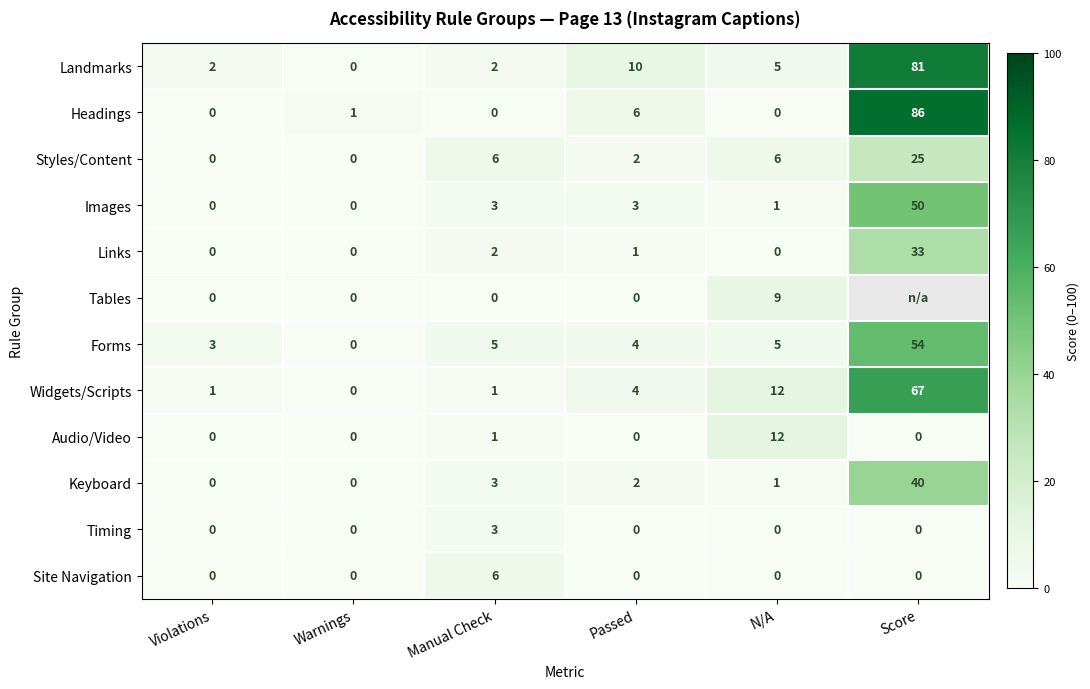

At how many categories does at least one series exceed 28?

1